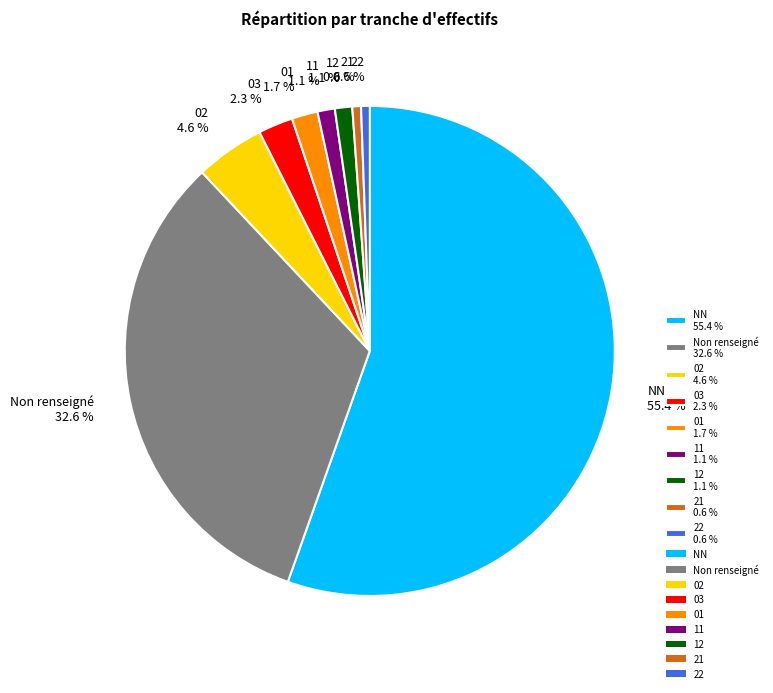

Which slice represents more than half of the pie?

NN 55.4 %